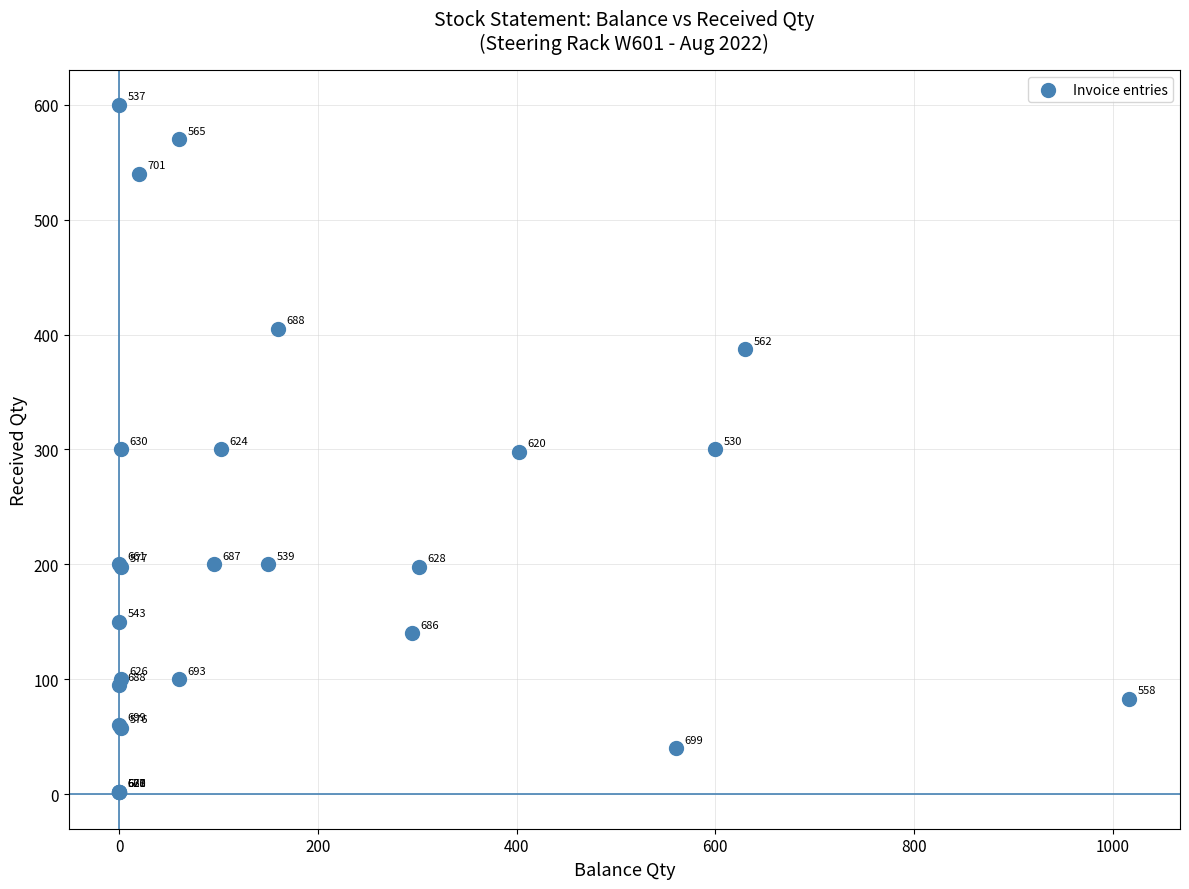

What Y value in the scatter plot is closest to 301?

300